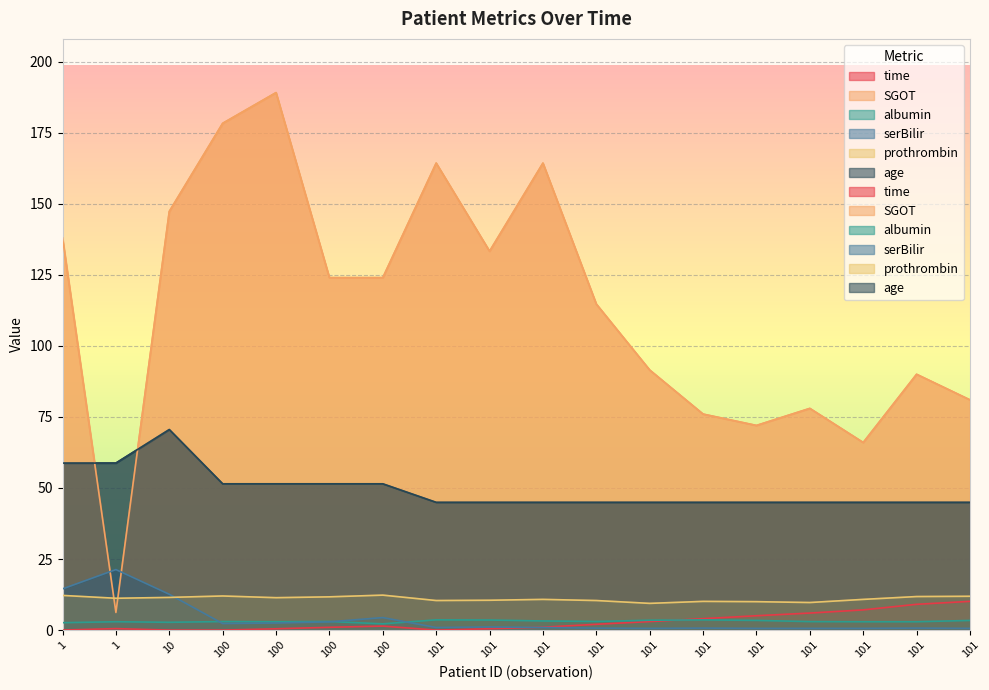

At which label does prothrombin first exceed 11?

1